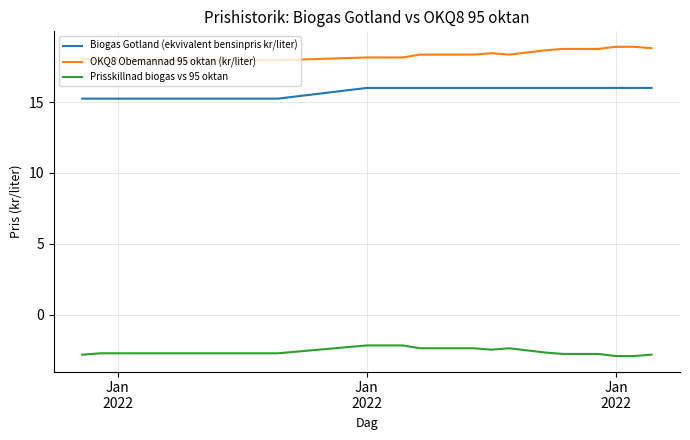

What is the greatest value displayed?

18.9